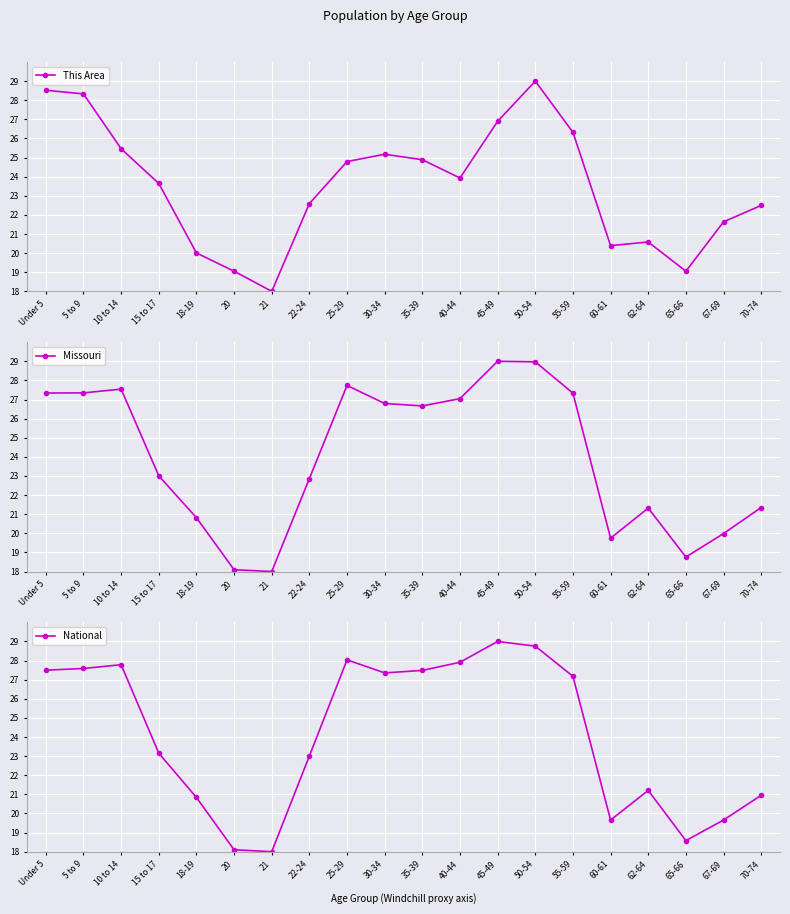

What is the highest value of the National series?

29.0